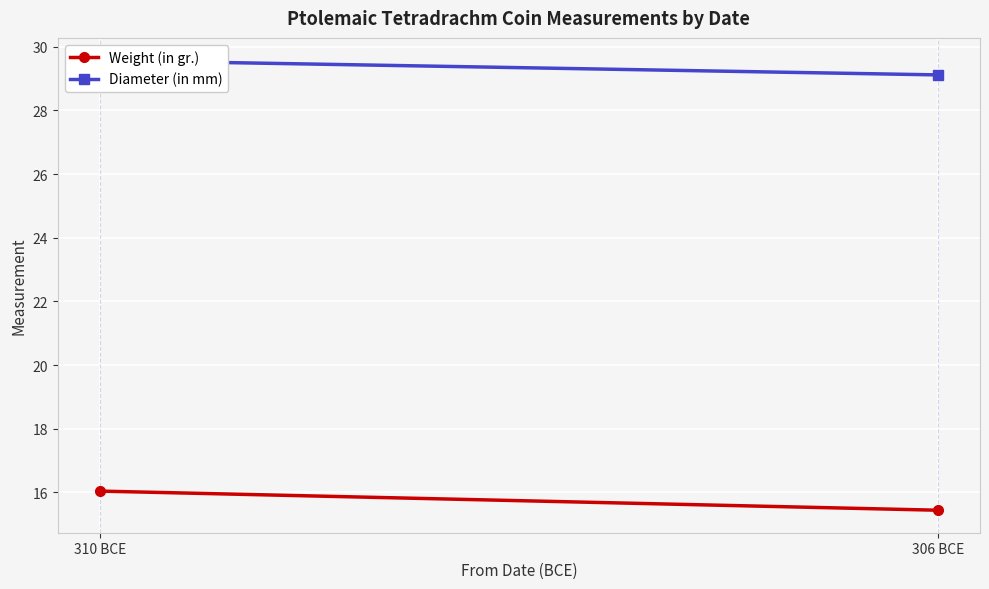

How many Diameter (in mm) values are between 29 and 30?

2